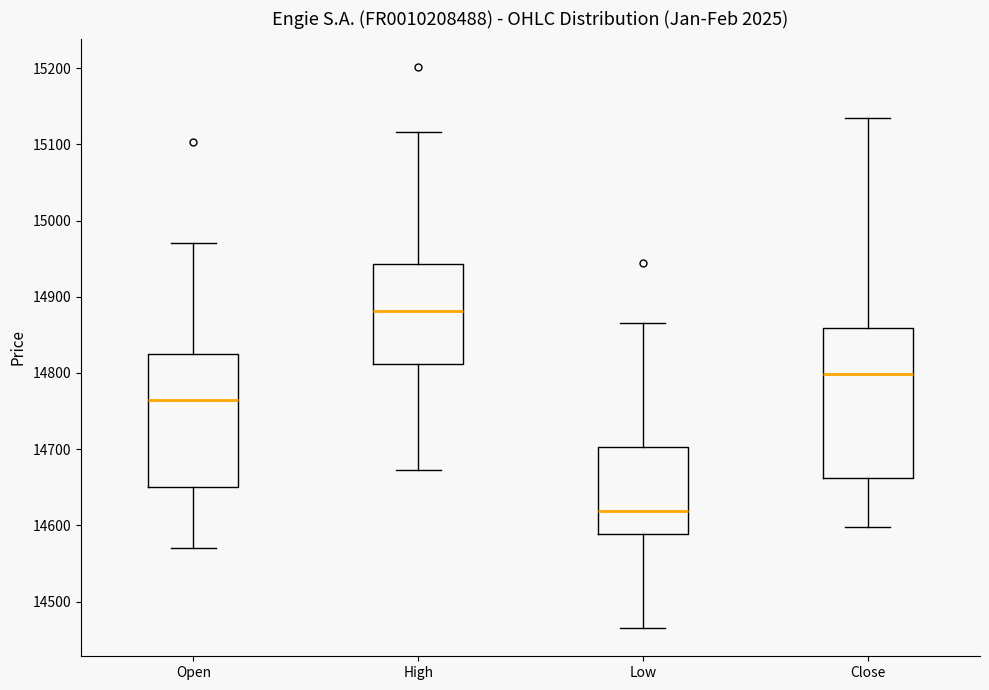

Reading left to right, transcribe this box plot: for each box, give where its median line is, the range the box spans, and where its two whiskers end, as read against the y-axis. The values are not printed on the chart, so give them approximately, as read against the axis.

Open: median 14770, box 14650 to 14820, whiskers 14570 to 14970
High: median 14880, box 14810 to 14940, whiskers 14670 to 15120
Low: median 14620, box 14590 to 14700, whiskers 14470 to 14870
Close: median 14800, box 14660 to 14860, whiskers 14600 to 15140